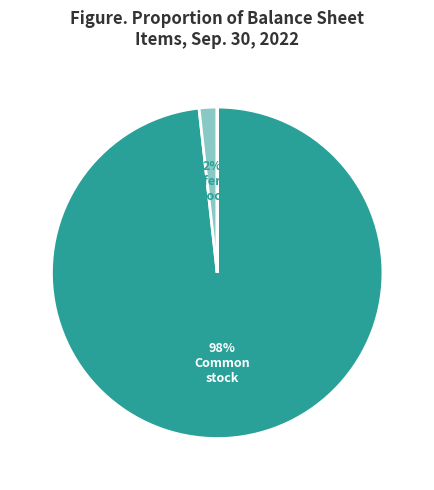

Is there a majority slice in this chart?

Yes